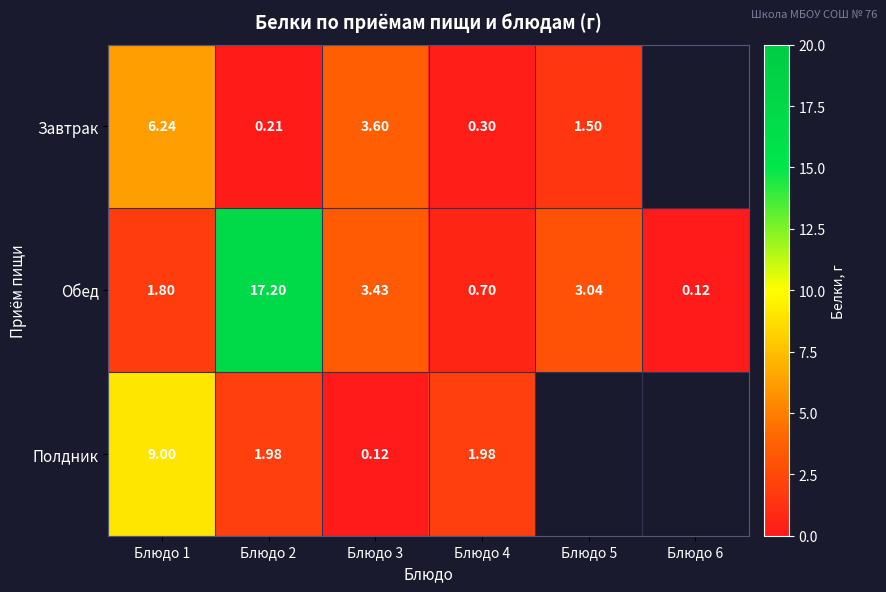

At which category is the sum across all series the highest?

Блюдо 2